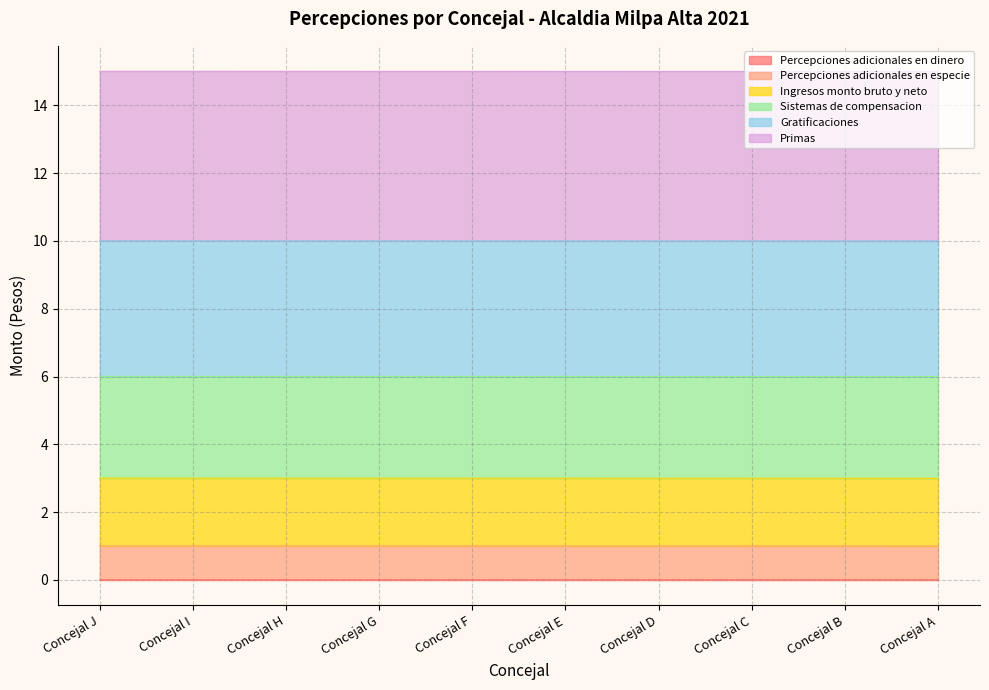

How many data points does each series have?

10